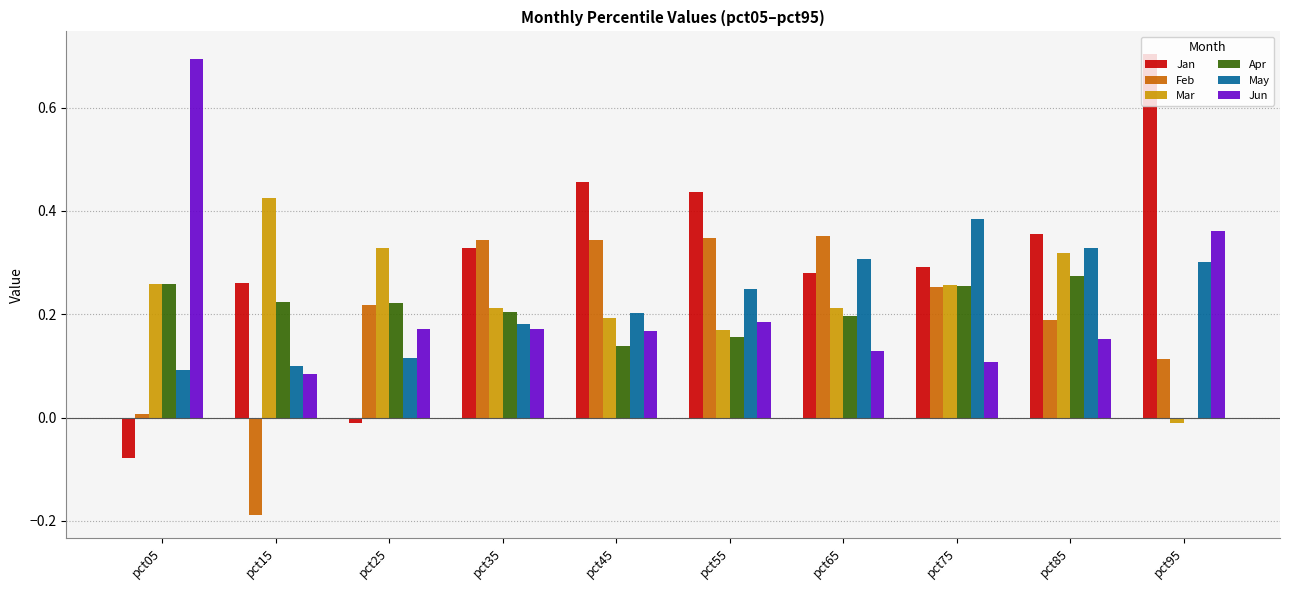

What is the sum of all Mar values?

2.4